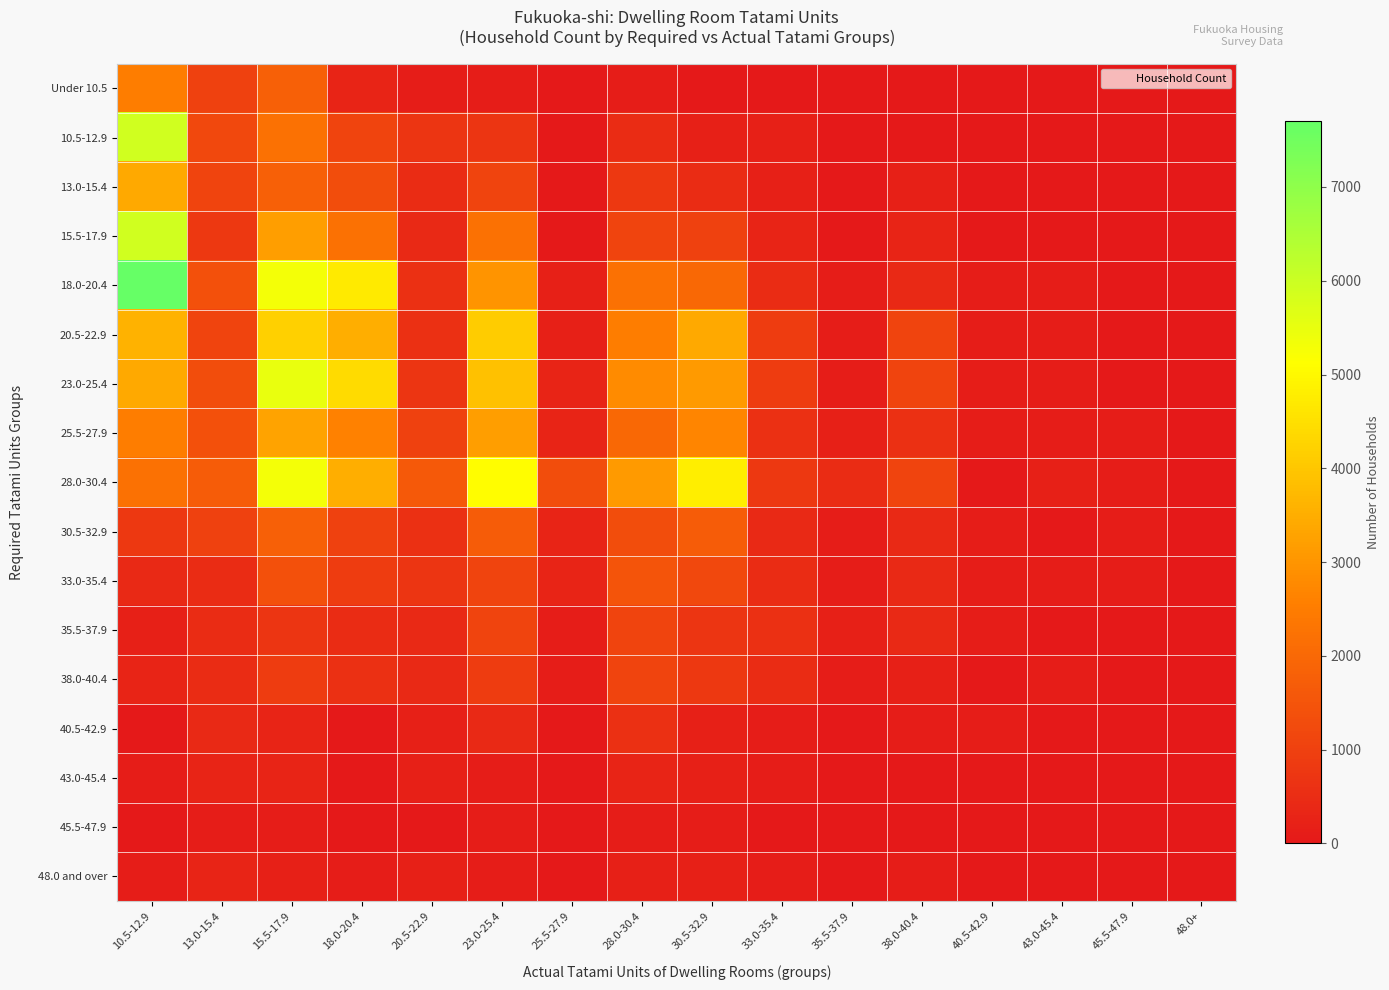

Reading right to left, transcribe all the data shown in this chart.

Under 10.5: 48.0+=0	45.5-47.9=0	43.0-45.4=0	40.5-42.9=0	38.0-40.4=0	35.5-37.9=0	33.0-35.4=0	30.5-32.9=0	28.0-30.4=100	25.5-27.9=0	23.0-25.4=100	20.5-22.9=100	18.0-20.4=300	15.5-17.9=1800	13.0-15.4=1000	10.5-12.9=2500
10.5-12.9: 48.0+=0	45.5-47.9=0	43.0-45.4=0	40.5-42.9=0	38.0-40.4=0	35.5-37.9=0	33.0-35.4=200	30.5-32.9=200	28.0-30.4=500	25.5-27.9=0	23.0-25.4=700	20.5-22.9=700	18.0-20.4=1100	15.5-17.9=2200	13.0-15.4=1200	10.5-12.9=5900
13.0-15.4: 48.0+=0	45.5-47.9=0	43.0-45.4=0	40.5-42.9=0	38.0-40.4=200	35.5-37.9=0	33.0-35.4=200	30.5-32.9=500	28.0-30.4=800	25.5-27.9=0	23.0-25.4=1100	20.5-22.9=500	18.0-20.4=1300	15.5-17.9=1800	13.0-15.4=1100	10.5-12.9=3400
15.5-17.9: 48.0+=0	45.5-47.9=0	43.0-45.4=0	40.5-42.9=0	38.0-40.4=300	35.5-37.9=0	33.0-35.4=300	30.5-32.9=1000	28.0-30.4=1100	25.5-27.9=0	23.0-25.4=2200	20.5-22.9=400	18.0-20.4=2200	15.5-17.9=3200	13.0-15.4=800	10.5-12.9=5900
18.0-20.4: 48.0+=0	45.5-47.9=0	43.0-45.4=100	40.5-42.9=100	38.0-40.4=400	35.5-37.9=100	33.0-35.4=500	30.5-32.9=2000	28.0-30.4=2200	25.5-27.9=200	23.0-25.4=3000	20.5-22.9=600	18.0-20.4=4700	15.5-17.9=5300	13.0-15.4=1400	10.5-12.9=7700
20.5-22.9: 48.0+=0	45.5-47.9=0	43.0-45.4=100	40.5-42.9=100	38.0-40.4=1100	35.5-37.9=100	33.0-35.4=900	30.5-32.9=3400	28.0-30.4=2500	25.5-27.9=200	23.0-25.4=4100	20.5-22.9=600	18.0-20.4=3500	15.5-17.9=4200	13.0-15.4=1100	10.5-12.9=3600
23.0-25.4: 48.0+=0	45.5-47.9=0	43.0-45.4=100	40.5-42.9=100	38.0-40.4=1100	35.5-37.9=100	33.0-35.4=900	30.5-32.9=3100	28.0-30.4=2800	25.5-27.9=300	23.0-25.4=3900	20.5-22.9=700	18.0-20.4=4400	15.5-17.9=5500	13.0-15.4=1300	10.5-12.9=3400
25.5-27.9: 48.0+=0	45.5-47.9=100	43.0-45.4=100	40.5-42.9=100	38.0-40.4=600	35.5-37.9=200	33.0-35.4=600	30.5-32.9=2700	28.0-30.4=2000	25.5-27.9=300	23.0-25.4=3200	20.5-22.9=1000	18.0-20.4=2600	15.5-17.9=3300	13.0-15.4=1400	10.5-12.9=2500
28.0-30.4: 48.0+=0	45.5-47.9=100	43.0-45.4=200	40.5-42.9=0	38.0-40.4=1100	35.5-37.9=500	33.0-35.4=800	30.5-32.9=4800	28.0-30.4=3100	25.5-27.9=1300	23.0-25.4=5100	20.5-22.9=1600	18.0-20.4=3500	15.5-17.9=5300	13.0-15.4=1700	10.5-12.9=2200
30.5-32.9: 48.0+=0	45.5-47.9=100	43.0-45.4=0	40.5-42.9=100	38.0-40.4=400	35.5-37.9=100	33.0-35.4=400	30.5-32.9=1700	28.0-30.4=1300	25.5-27.9=300	23.0-25.4=1700	20.5-22.9=600	18.0-20.4=1000	15.5-17.9=1800	13.0-15.4=1000	10.5-12.9=800
33.0-35.4: 48.0+=0	45.5-47.9=100	43.0-45.4=100	40.5-42.9=100	38.0-40.4=400	35.5-37.9=100	33.0-35.4=500	30.5-32.9=1200	28.0-30.4=1500	25.5-27.9=300	23.0-25.4=1100	20.5-22.9=700	18.0-20.4=900	15.5-17.9=1400	13.0-15.4=500	10.5-12.9=400
35.5-37.9: 48.0+=0	45.5-47.9=0	43.0-45.4=0	40.5-42.9=100	38.0-40.4=400	35.5-37.9=200	33.0-35.4=600	30.5-32.9=700	28.0-30.4=1100	25.5-27.9=100	23.0-25.4=1100	20.5-22.9=400	18.0-20.4=500	15.5-17.9=700	13.0-15.4=500	10.5-12.9=200
38.0-40.4: 48.0+=0	45.5-47.9=0	43.0-45.4=100	40.5-42.9=0	38.0-40.4=200	35.5-37.9=100	33.0-35.4=500	30.5-32.9=800	28.0-30.4=1100	25.5-27.9=100	23.0-25.4=900	20.5-22.9=400	18.0-20.4=600	15.5-17.9=900	13.0-15.4=500	10.5-12.9=300
40.5-42.9: 48.0+=0	45.5-47.9=0	43.0-45.4=0	40.5-42.9=100	38.0-40.4=100	35.5-37.9=0	33.0-35.4=100	30.5-32.9=200	28.0-30.4=600	25.5-27.9=0	23.0-25.4=400	20.5-22.9=200	18.0-20.4=0	15.5-17.9=300	13.0-15.4=400	10.5-12.9=0
43.0-45.4: 48.0+=0	45.5-47.9=0	43.0-45.4=0	40.5-42.9=0	38.0-40.4=0	35.5-37.9=0	33.0-35.4=100	30.5-32.9=200	28.0-30.4=300	25.5-27.9=0	23.0-25.4=100	20.5-22.9=200	18.0-20.4=0	15.5-17.9=300	13.0-15.4=300	10.5-12.9=100
45.5-47.9: 48.0+=0	45.5-47.9=0	43.0-45.4=0	40.5-42.9=0	38.0-40.4=0	35.5-37.9=0	33.0-35.4=0	30.5-32.9=100	28.0-30.4=100	25.5-27.9=0	23.0-25.4=100	20.5-22.9=0	18.0-20.4=0	15.5-17.9=100	13.0-15.4=100	10.5-12.9=0
48.0 and over: 48.0+=0	45.5-47.9=0	43.0-45.4=0	40.5-42.9=0	38.0-40.4=100	35.5-37.9=0	33.0-35.4=100	30.5-32.9=200	28.0-30.4=200	25.5-27.9=0	23.0-25.4=100	20.5-22.9=200	18.0-20.4=100	15.5-17.9=200	13.0-15.4=300	10.5-12.9=100